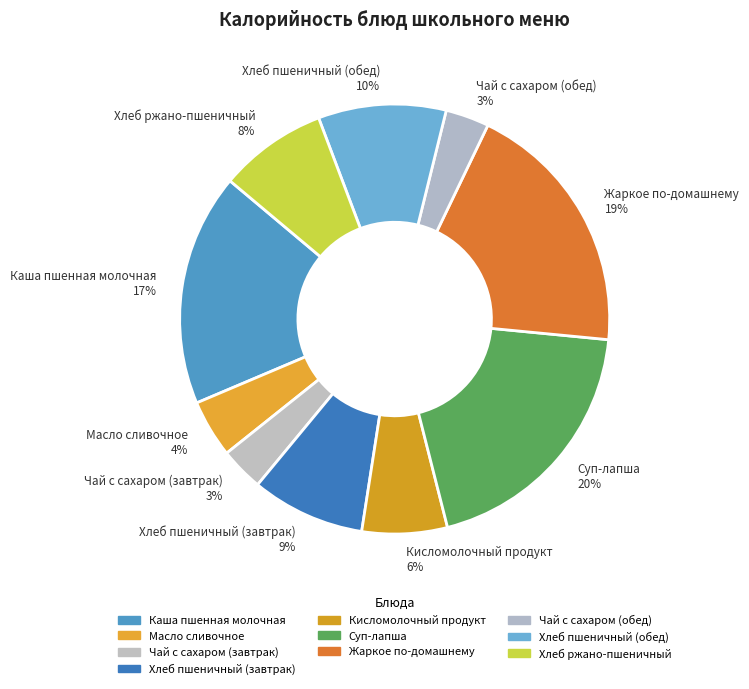

To the nearest percent, what is the average slice percentage?

10%